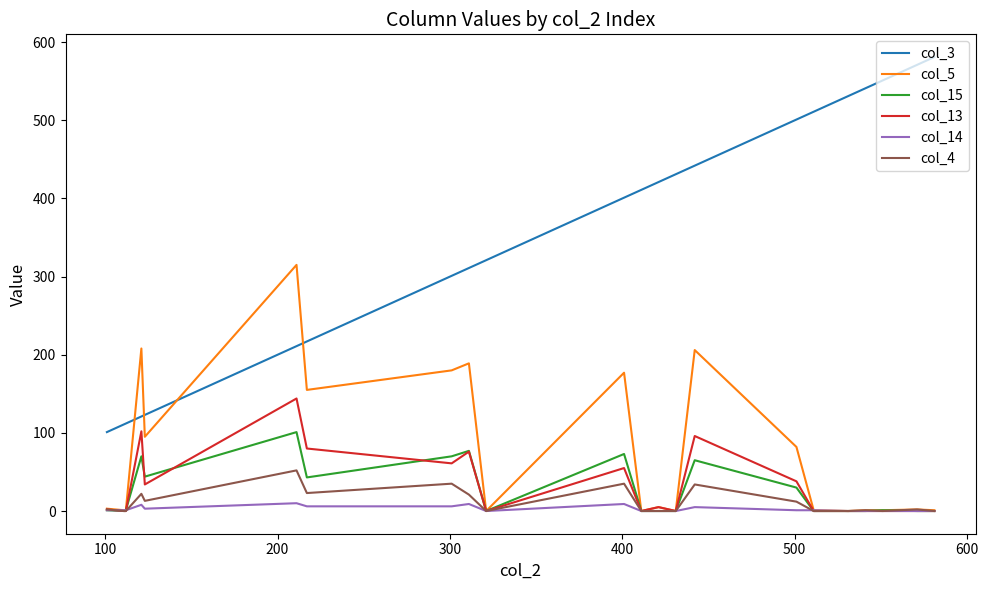

Which series has the largest total across all categories?

col_3